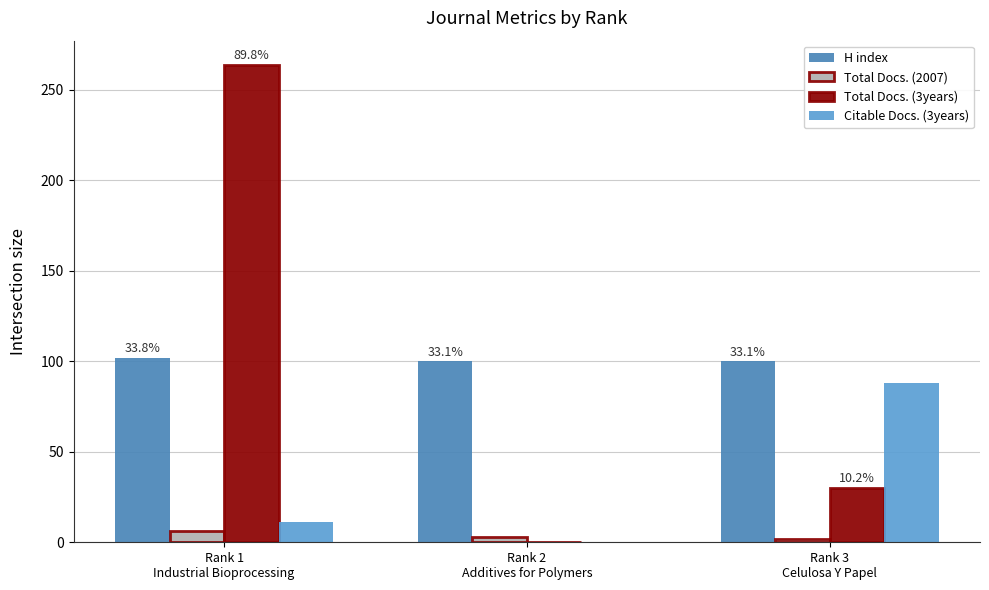

How many groups of bars are there?

3